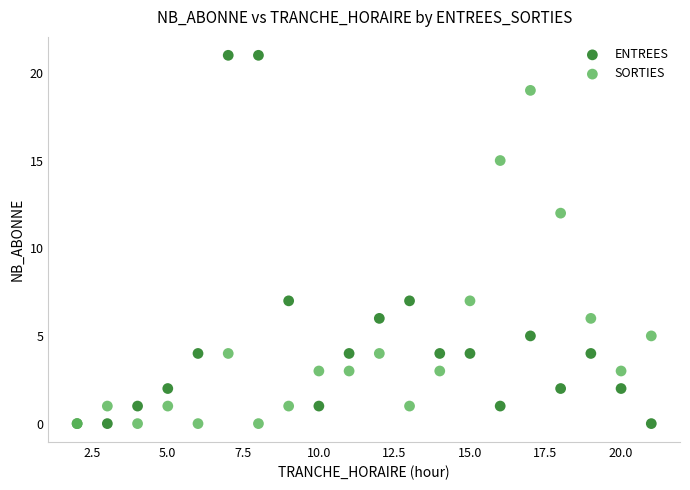

Across all series, what Y value is closest to 10?

12